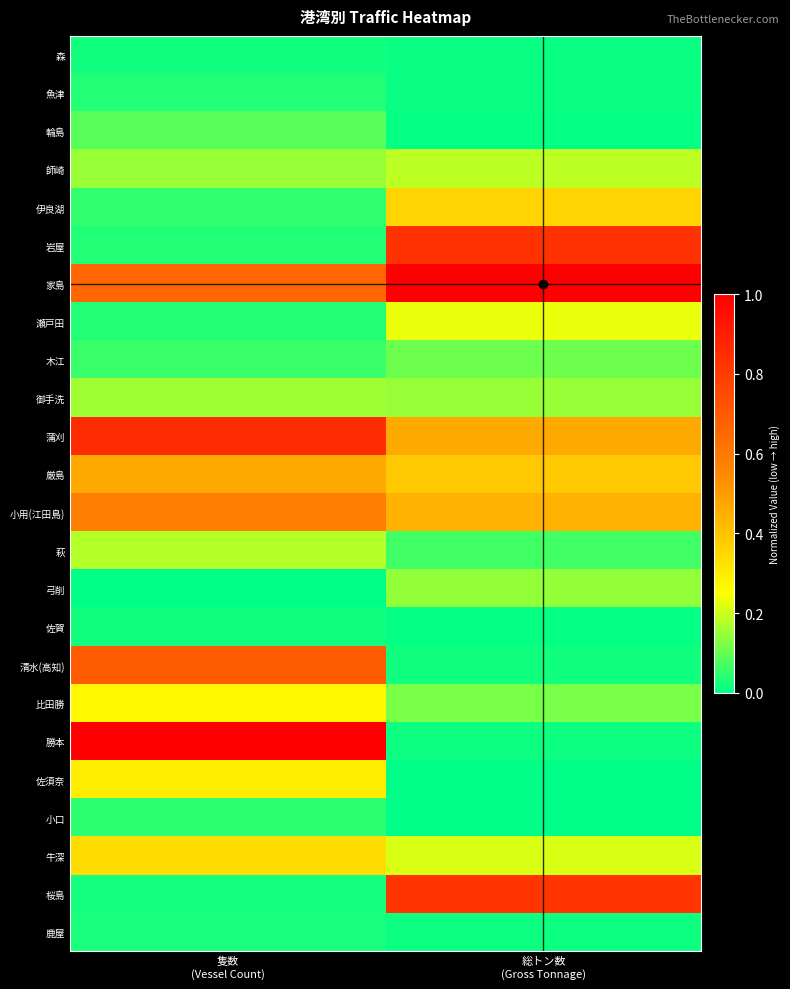

What is the total value across all series at 隻数
(Vessel Count)?

6.1